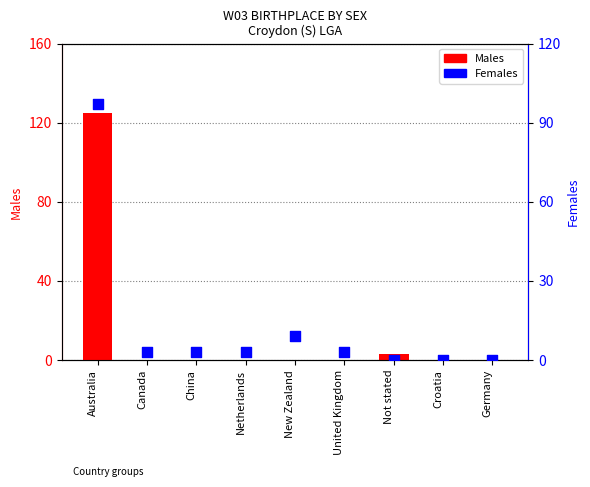

At how many categories does at least one series exceed 40?

1